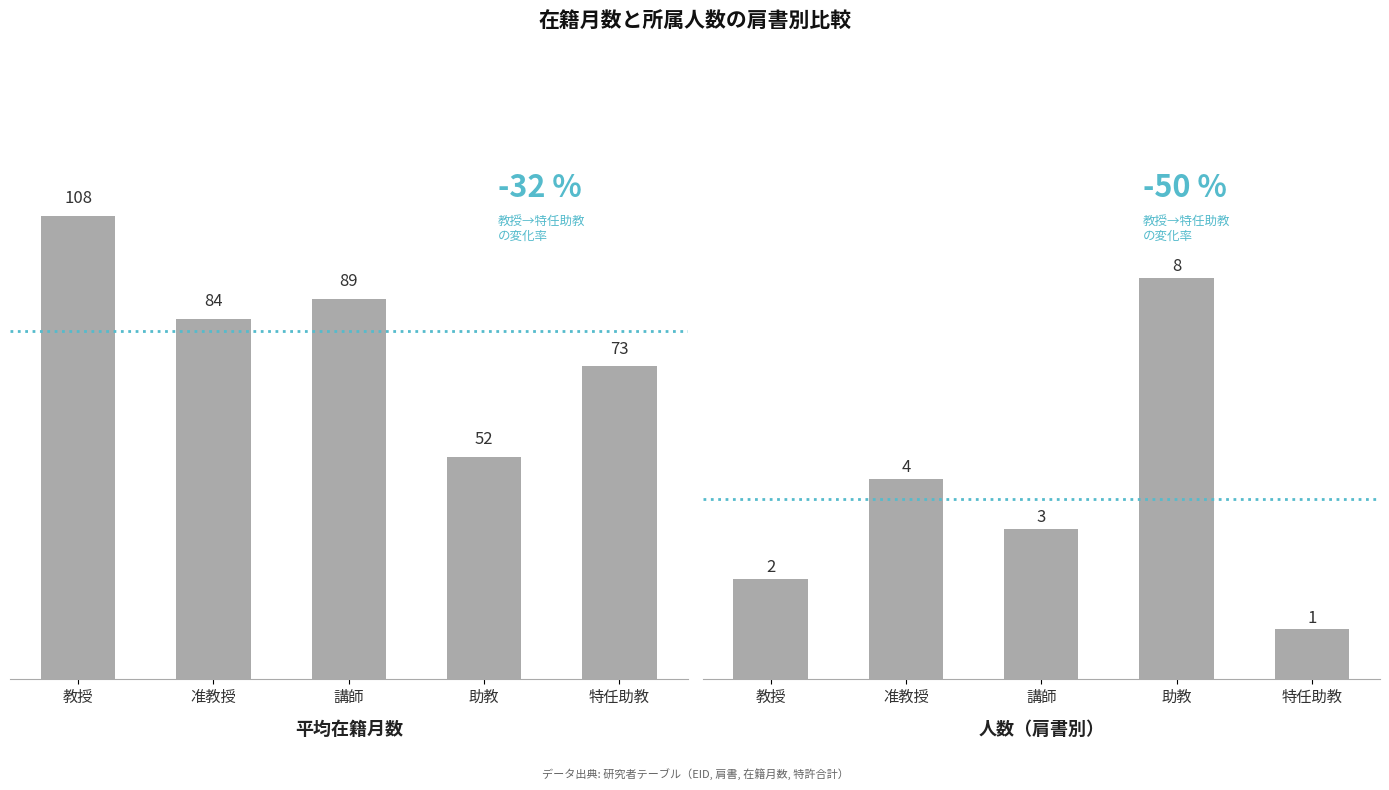

Reading left to right, extract all data points from this chart.

平均在籍月数: 108.0	84.0	88.7	51.9	73.0
人数: 2.0	4.0	3.0	8.0	1.0